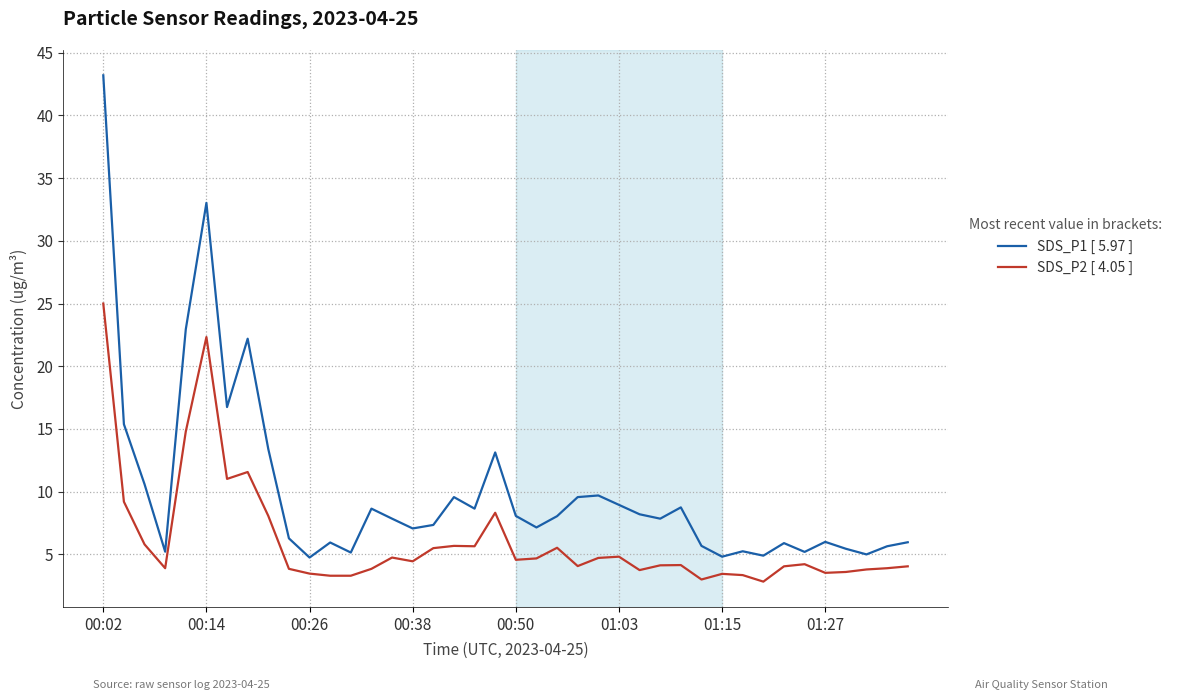

What is the highest value of the SDS_P1 [ 5.97 ] series?

43.2